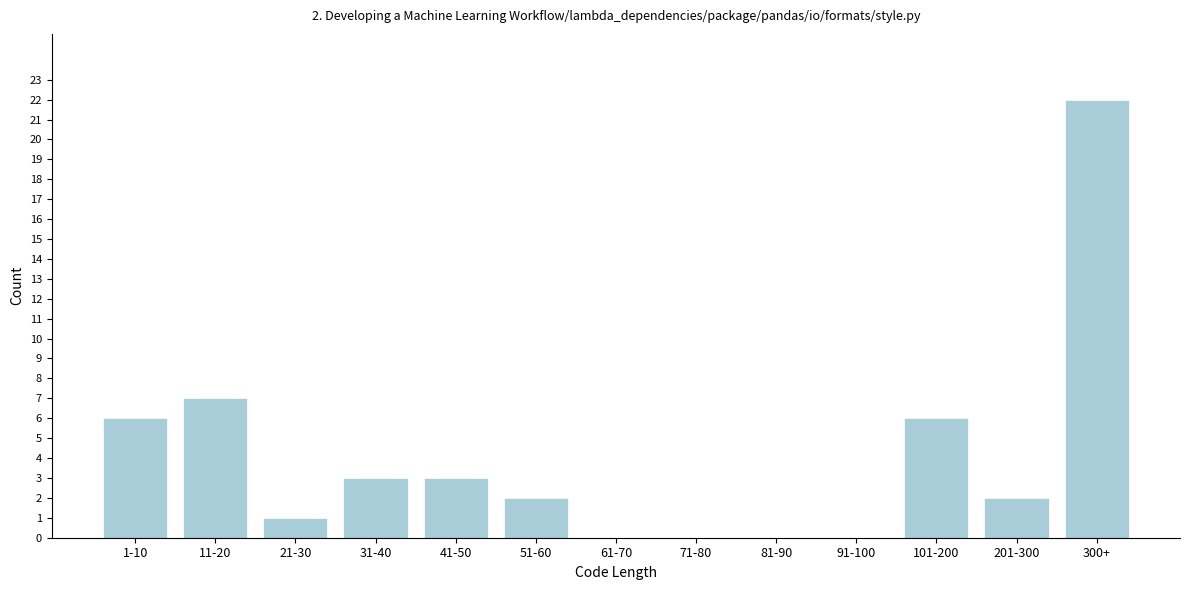

Reading right to left, what are all the values shown in this chart?

300+=22	201-300=2	101-200=6	91-100=0	81-90=0	71-80=0	61-70=0	51-60=2	41-50=3	31-40=3	21-30=1	11-20=7	1-10=6